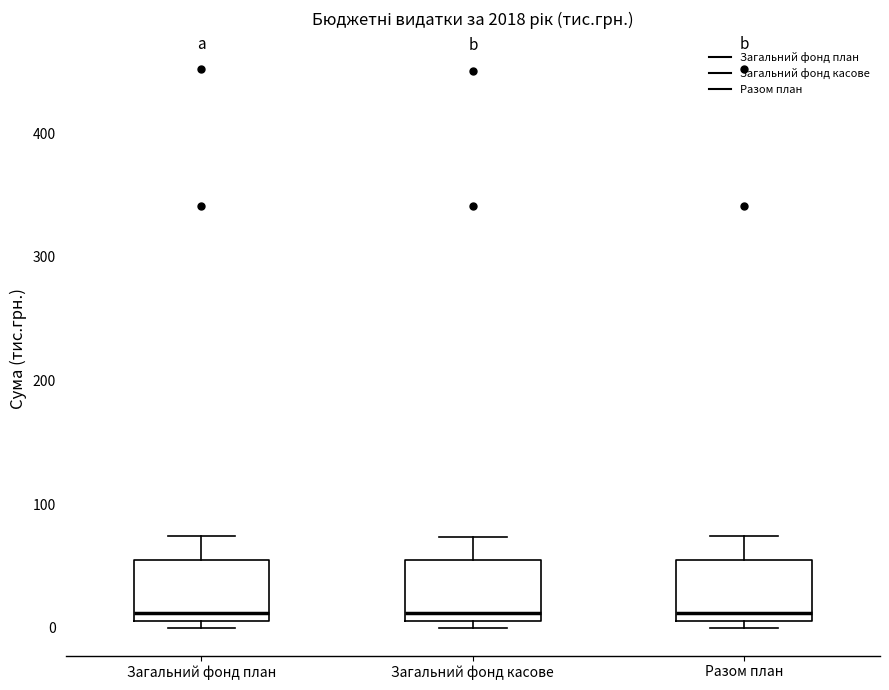

Where does the upper whisker of the box for Загальний фонд план end on the y-axis? The values are not printed on the chart, so give them approximately, as read against the axis.

70